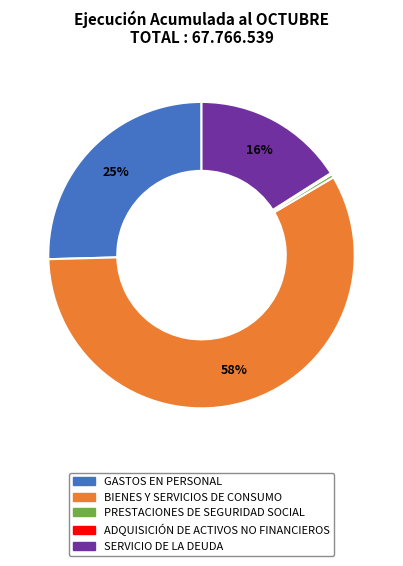

To the nearest percent, what is the difference between the BIENES Y SERVICIOS DE CONSUMO and SERVICIO DE LA DEUDA slice percentages?

42%